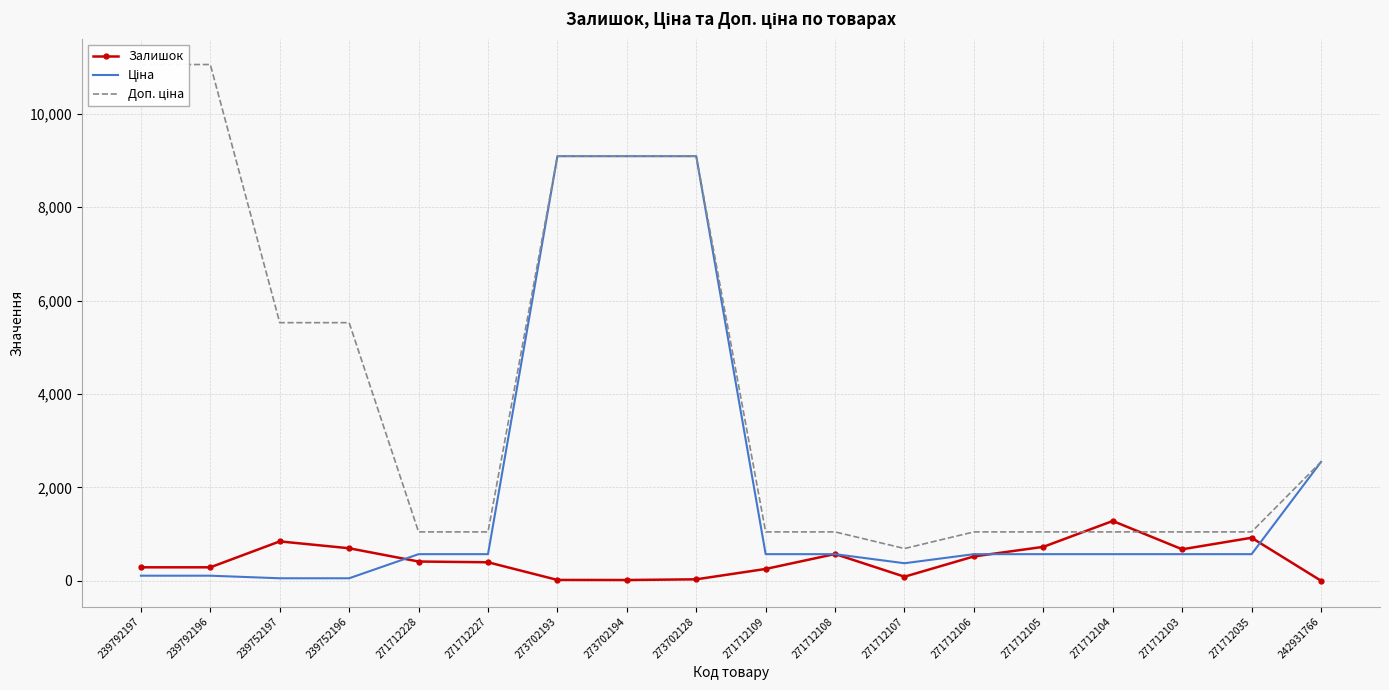

True or false: Доп. ціна has a value of 345.4 at 271712109.

False